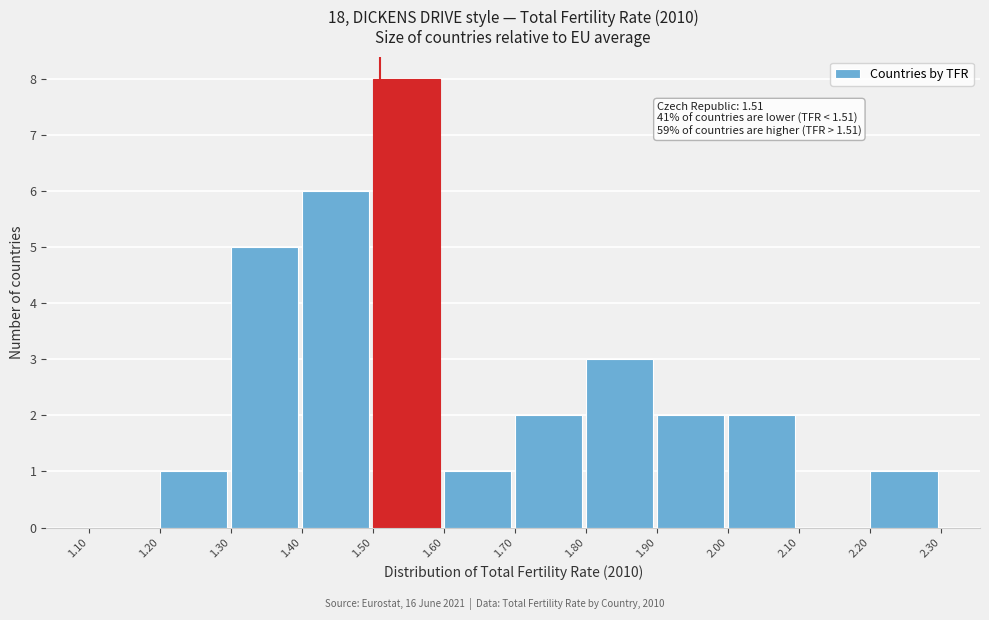

Over which range of the x-axis is the bar tallest?

1.50 to 1.60